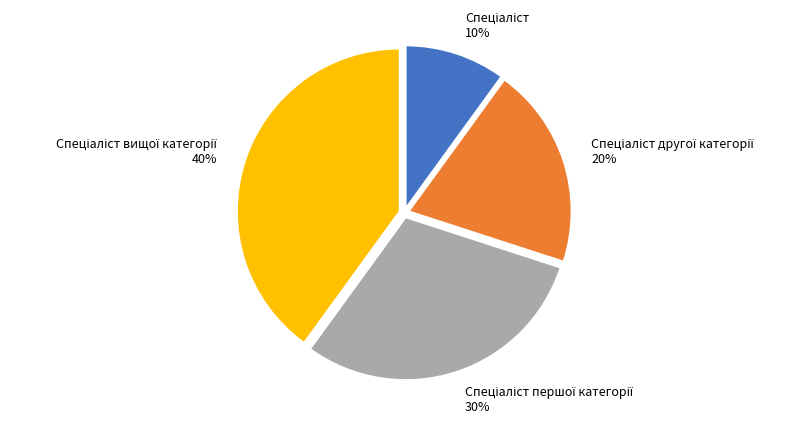

To the nearest percent, what is the difference between the largest and smallest slice percentages?

30%